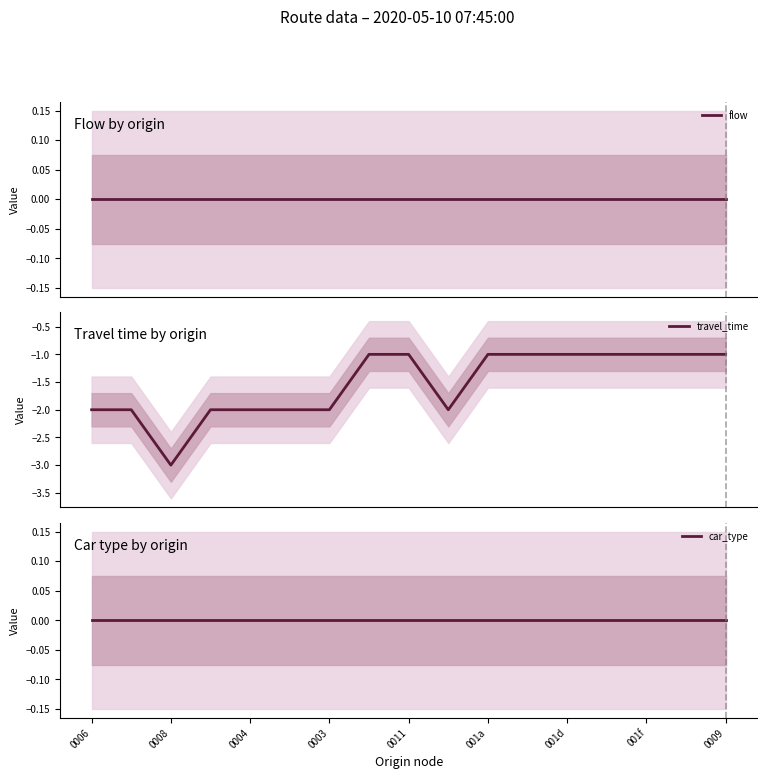

At 0004, list the series in order from largest to smallest.

flow, car_type, travel_time